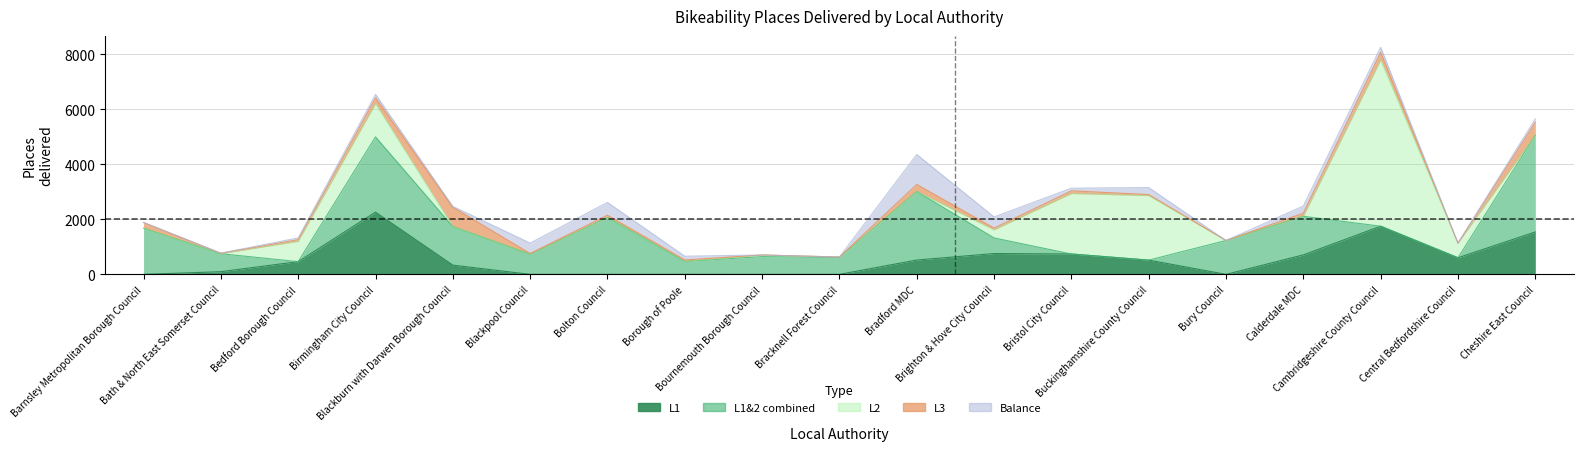

True or false: Total places delivered L1&2 combined has more than 2 points higher than both neighbors.

True